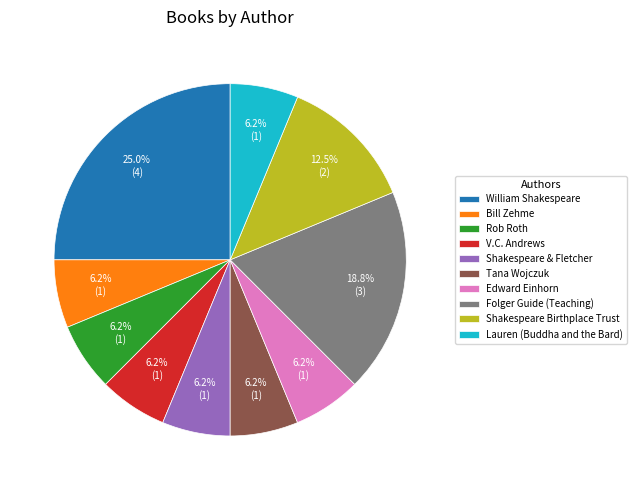

To the nearest percent, what is the difference between the Tana Wojczuk and Shakespeare Birthplace Trust slice percentages?

6%